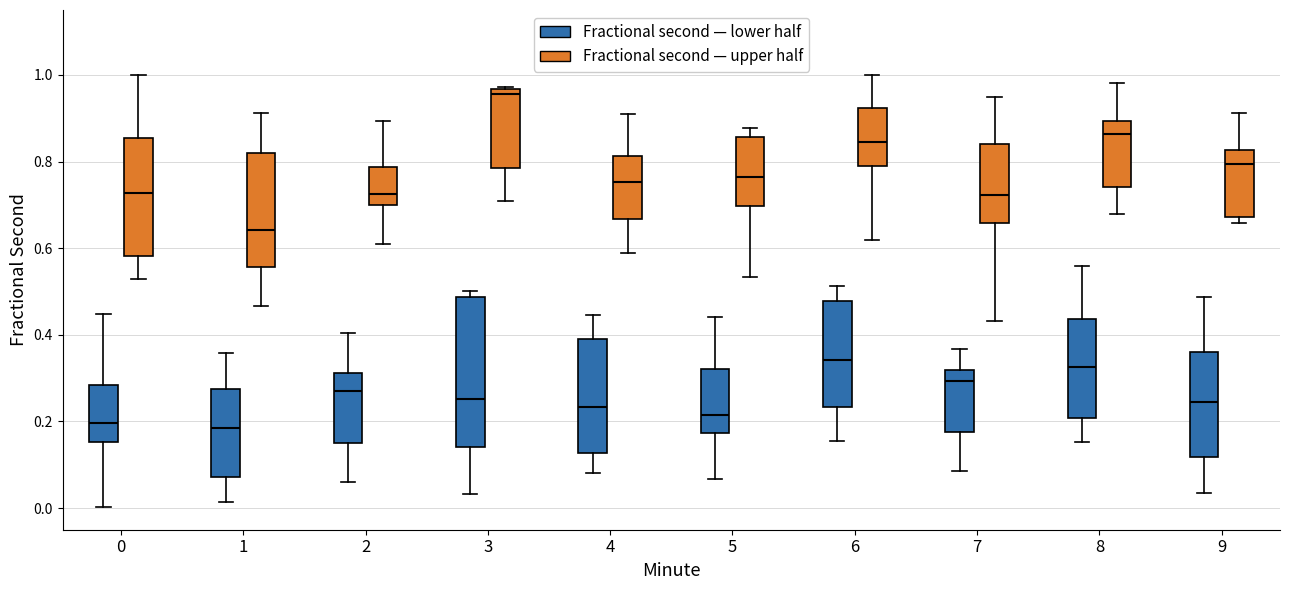

Reading left to right, read every box against the y-axis: the position of its median line, the range the box covers, and the ends of its whiskers. The values are not printed on the chart, so give them approximately, as read against the axis.

0 (Fractional second — lower half): median 0.20, box 0.16 to 0.28, whiskers 0.00 to 0.44
0 (Fractional second — upper half): median 0.72, box 0.58 to 0.86, whiskers 0.54 to 1.00
1 (Fractional second — lower half): median 0.18, box 0.08 to 0.28, whiskers 0.02 to 0.36
1 (Fractional second — upper half): median 0.64, box 0.56 to 0.82, whiskers 0.46 to 0.92
2 (Fractional second — lower half): median 0.28, box 0.16 to 0.32, whiskers 0.06 to 0.40
2 (Fractional second — upper half): median 0.72, box 0.70 to 0.78, whiskers 0.62 to 0.90
3 (Fractional second — lower half): median 0.26, box 0.14 to 0.48, whiskers 0.04 to 0.50
3 (Fractional second — upper half): median 0.96 (just below the box's upper edge), box 0.78 to 0.96, whiskers 0.70 to 0.98
4 (Fractional second — lower half): median 0.24, box 0.12 to 0.40, whiskers 0.08 to 0.44
4 (Fractional second — upper half): median 0.76, box 0.66 to 0.82, whiskers 0.58 to 0.92
5 (Fractional second — lower half): median 0.22, box 0.18 to 0.32, whiskers 0.06 to 0.44
5 (Fractional second — upper half): median 0.76, box 0.70 to 0.86, whiskers 0.54 to 0.88
6 (Fractional second — lower half): median 0.34, box 0.24 to 0.48, whiskers 0.16 to 0.52
6 (Fractional second — upper half): median 0.84, box 0.78 to 0.92, whiskers 0.62 to 1.00
7 (Fractional second — lower half): median 0.30, box 0.18 to 0.32, whiskers 0.08 to 0.36
7 (Fractional second — upper half): median 0.72, box 0.66 to 0.84, whiskers 0.44 to 0.96
8 (Fractional second — lower half): median 0.32, box 0.20 to 0.44, whiskers 0.16 to 0.56
8 (Fractional second — upper half): median 0.86, box 0.74 to 0.90, whiskers 0.68 to 0.98
9 (Fractional second — lower half): median 0.24, box 0.12 to 0.36, whiskers 0.04 to 0.48
9 (Fractional second — upper half): median 0.80, box 0.68 to 0.82, whiskers 0.66 to 0.92